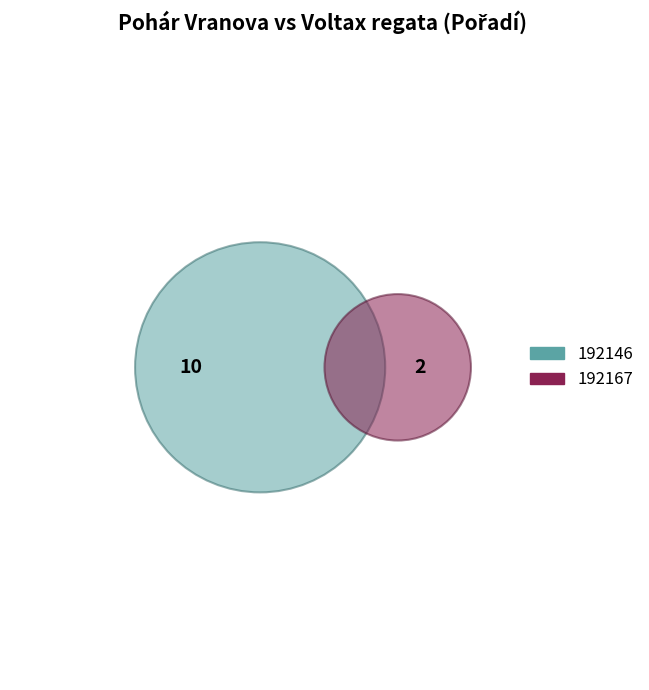

To the nearest percent, what percentage of the pie is 192167?

17%